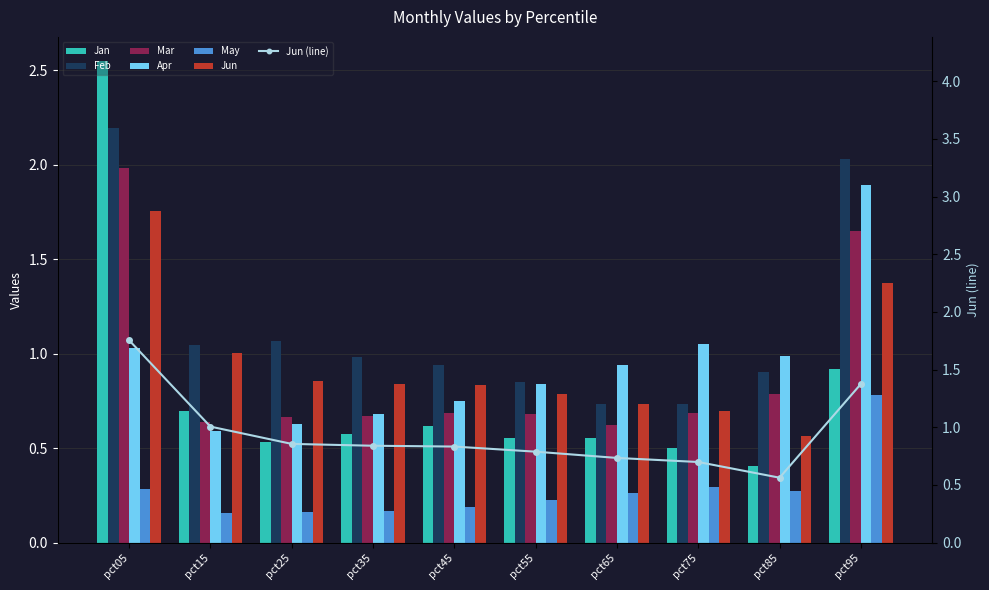

What is the maximum value shown in the chart?

2.5